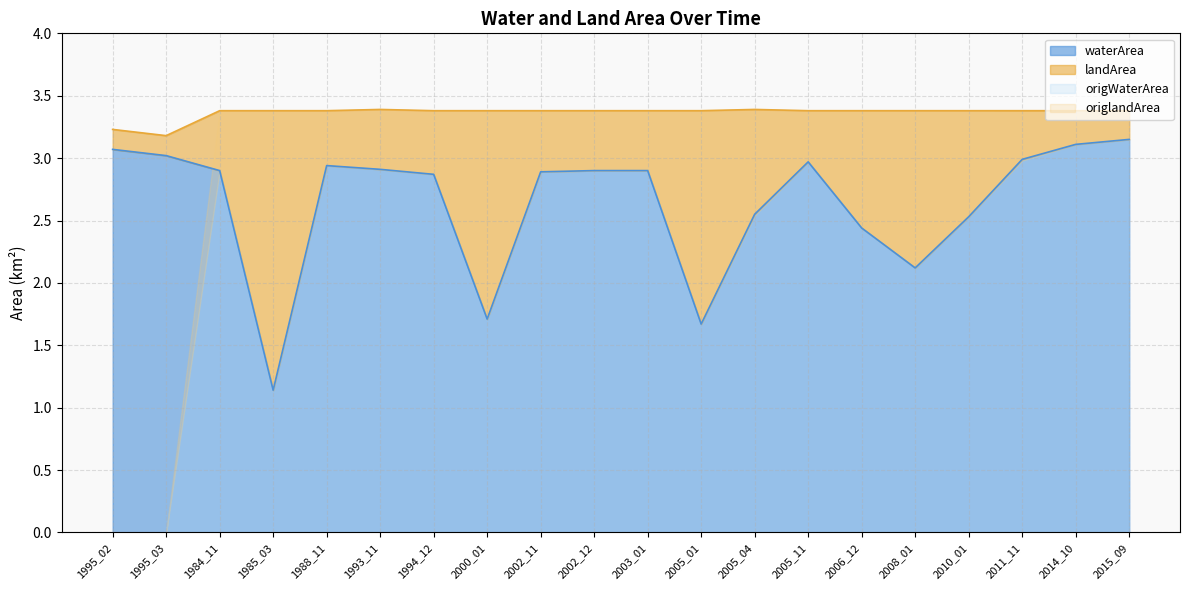

The origWaterArea series shows 5.0 at 1993_11. True or false?

False